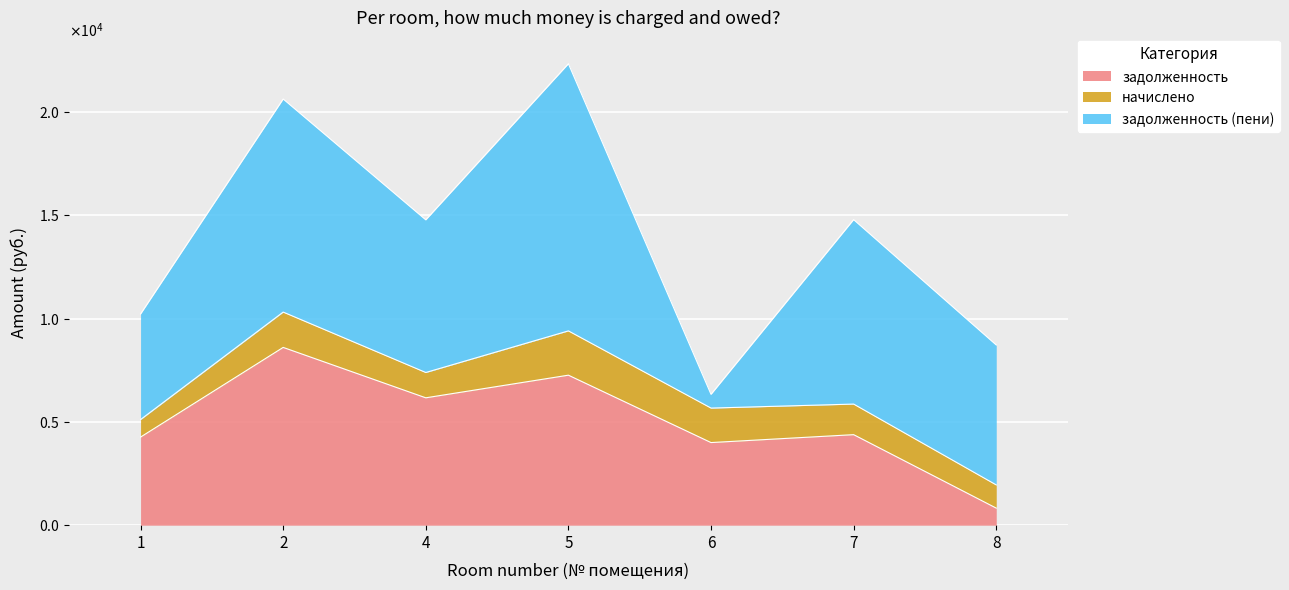

How many categories are shown in the chart?

7